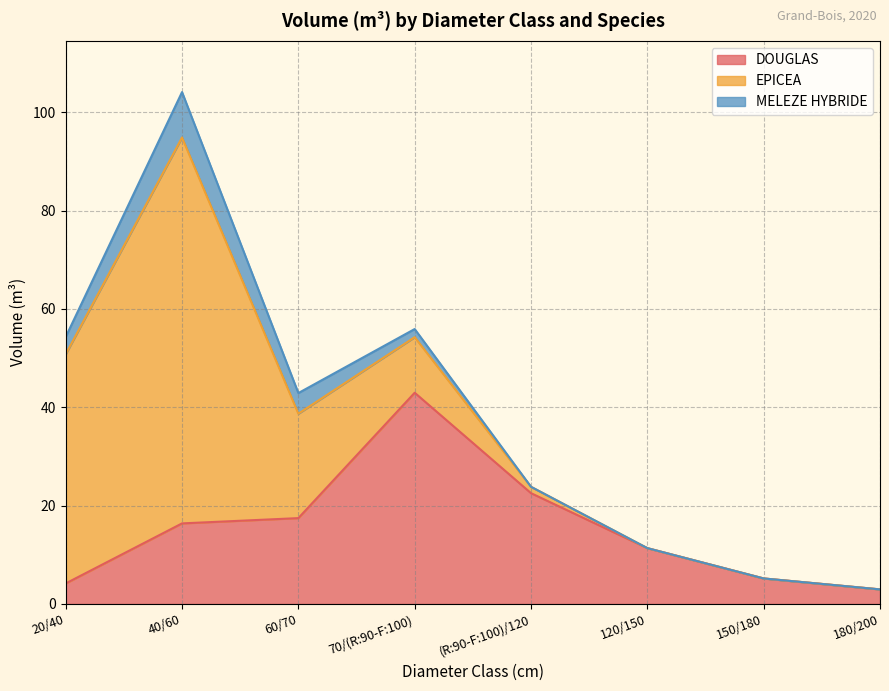

How many interior local peaks does the MELEZE HYBRIDE series have?

1